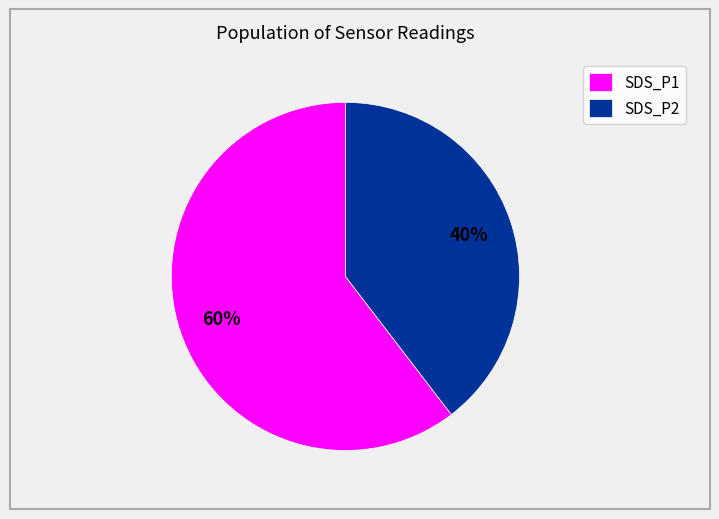

Does SDS_P1 account for over 50% of the chart?

Yes